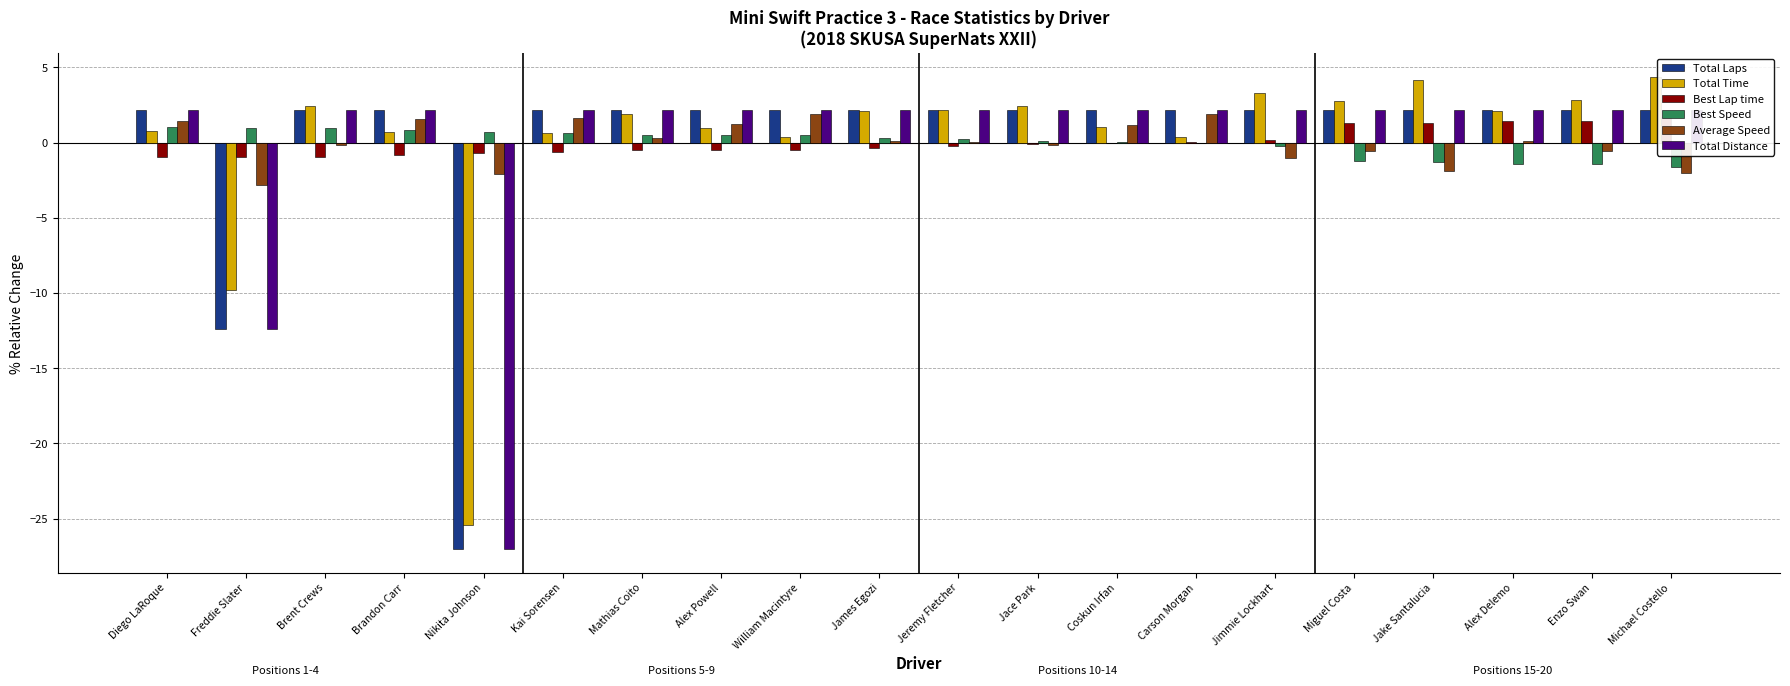

Which series has the largest range (max minus min)?

Total Time